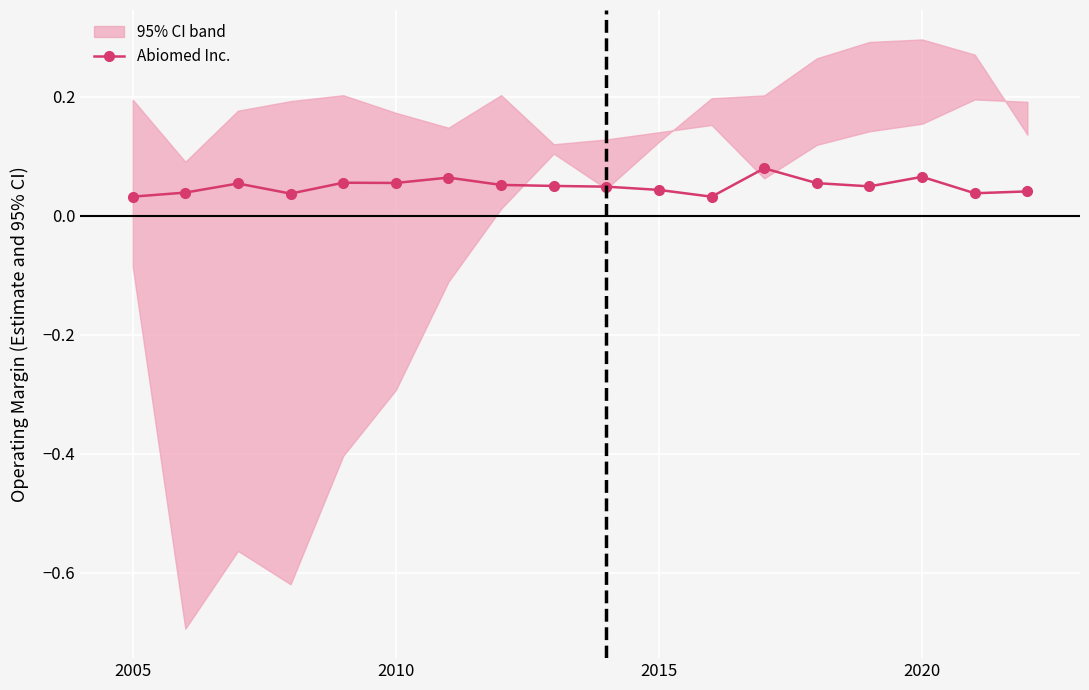

True or false: Abiomed Inc. has a value of 0.0 at 2010.

False